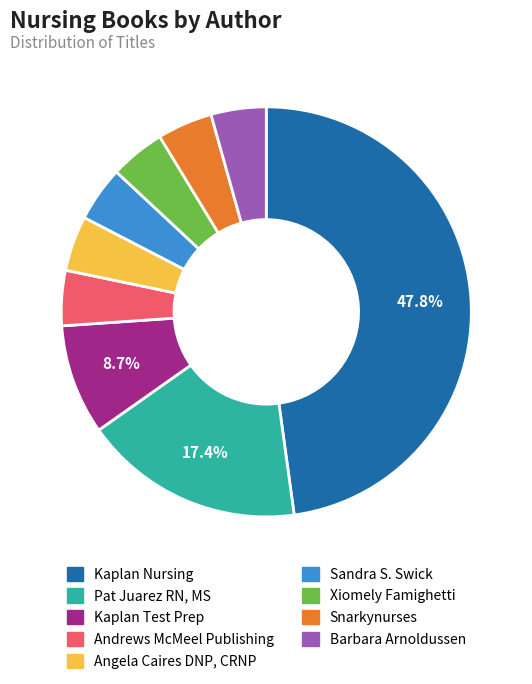

Count the number of slices in the pie.

9